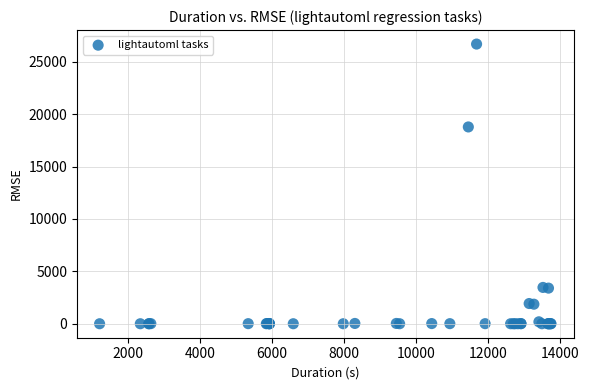

What Y value in the scatter plot is closest to 13343?

18778.0